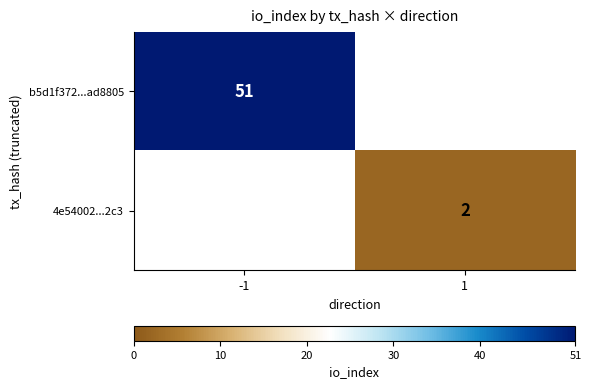

Is it true that b5d1f372...ad8805 equals 51 at -1?

True